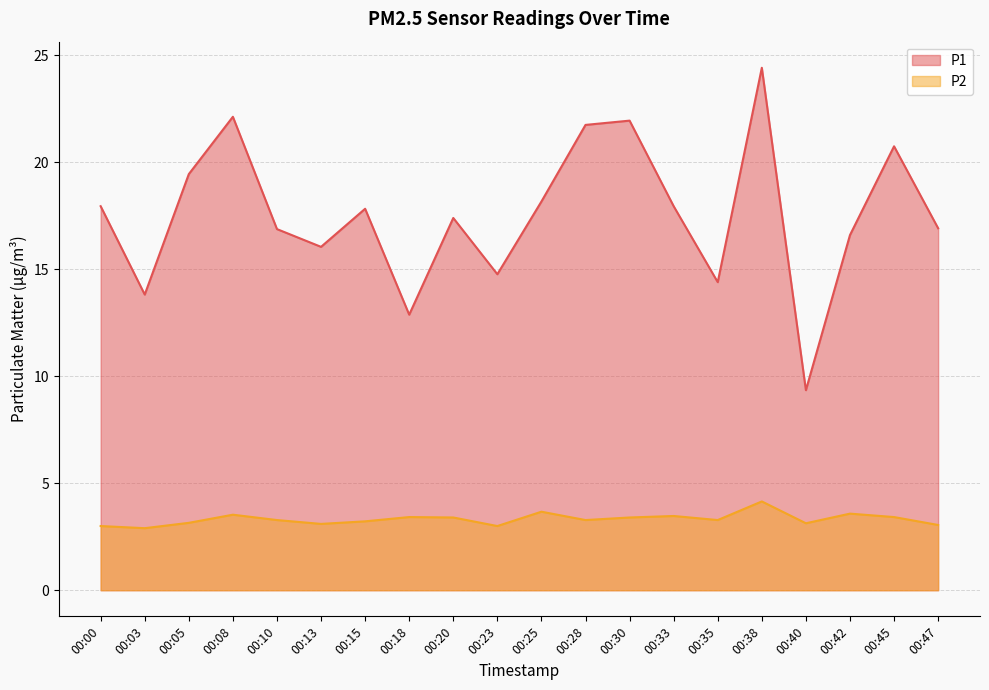

At which label does P2 first exceed 3?

00:05